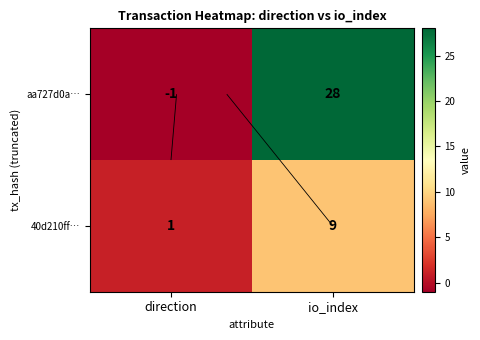

What is the maximum value shown in the chart?

28